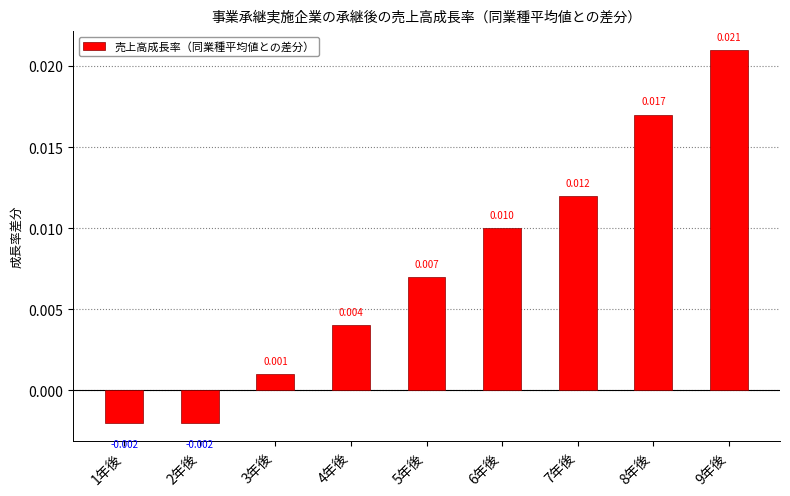

Reading left to right, transcribe all the data shown in this chart.

1年後=-0.0	2年後=-0.0	3年後=0.0	4年後=0.0	5年後=0.0	6年後=0.0	7年後=0.0	8年後=0.0	9年後=0.0